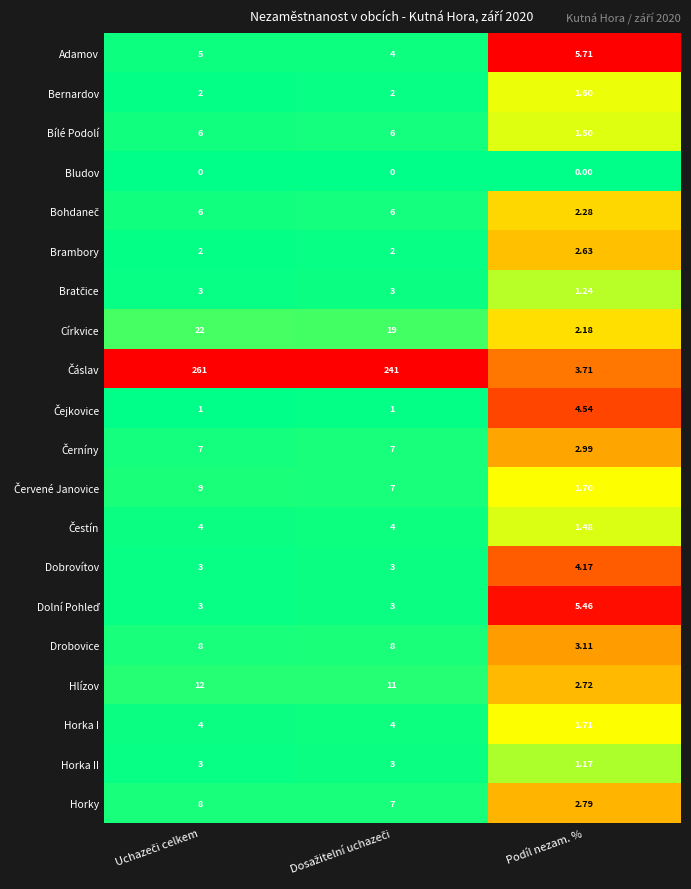

At which label does Bílé Podolí reach its minimum?

Podíl nezam. %